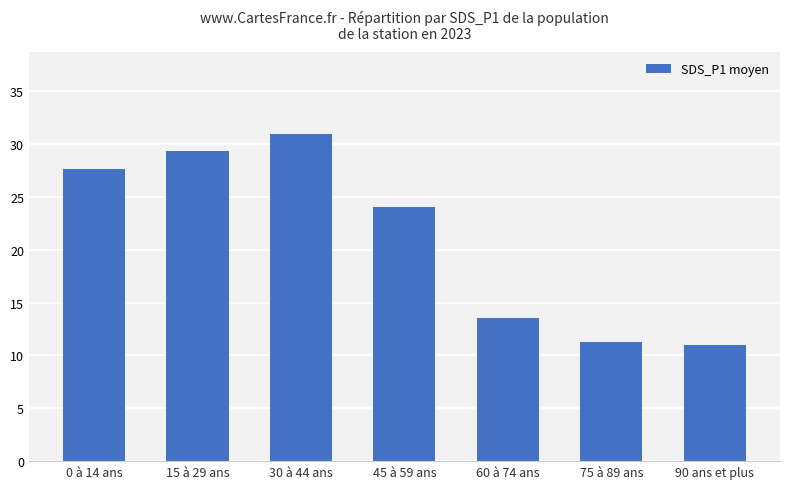

What is the value of the 6th bar from the left?

11.3